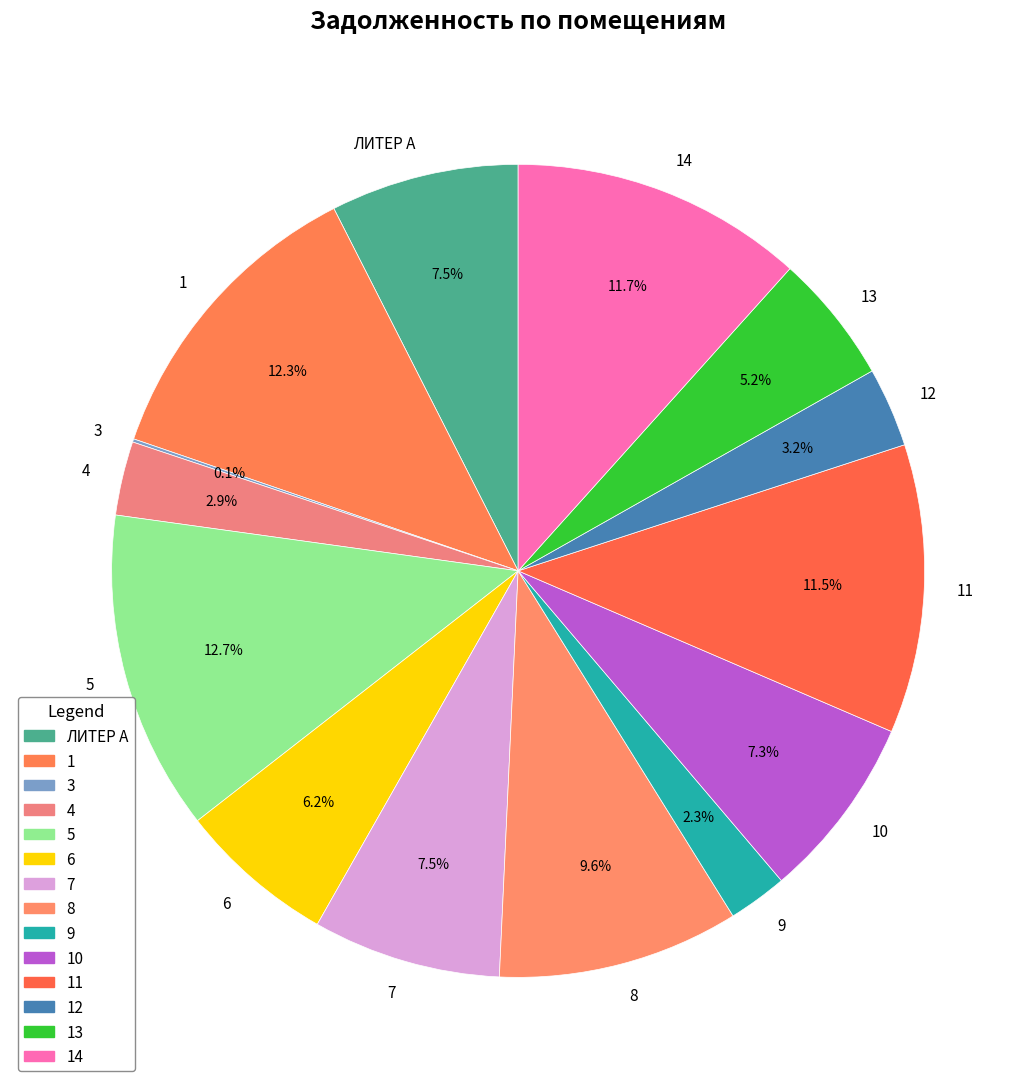

Does 5 account for over 50% of the chart?

No